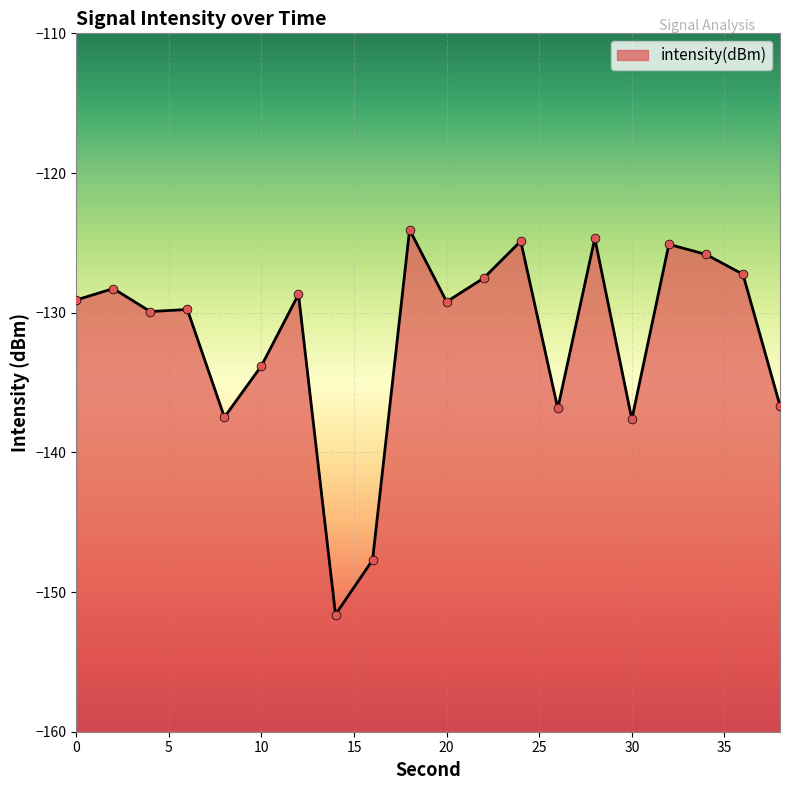

What is the change in value from 12 to 22?

+1.2